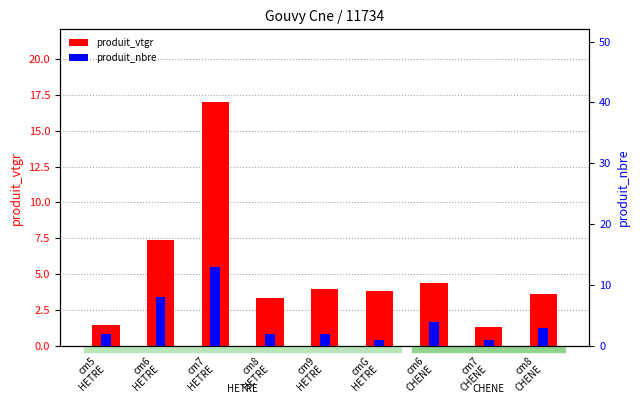

At which category is the sum across all series the highest?

cm7
HETRE